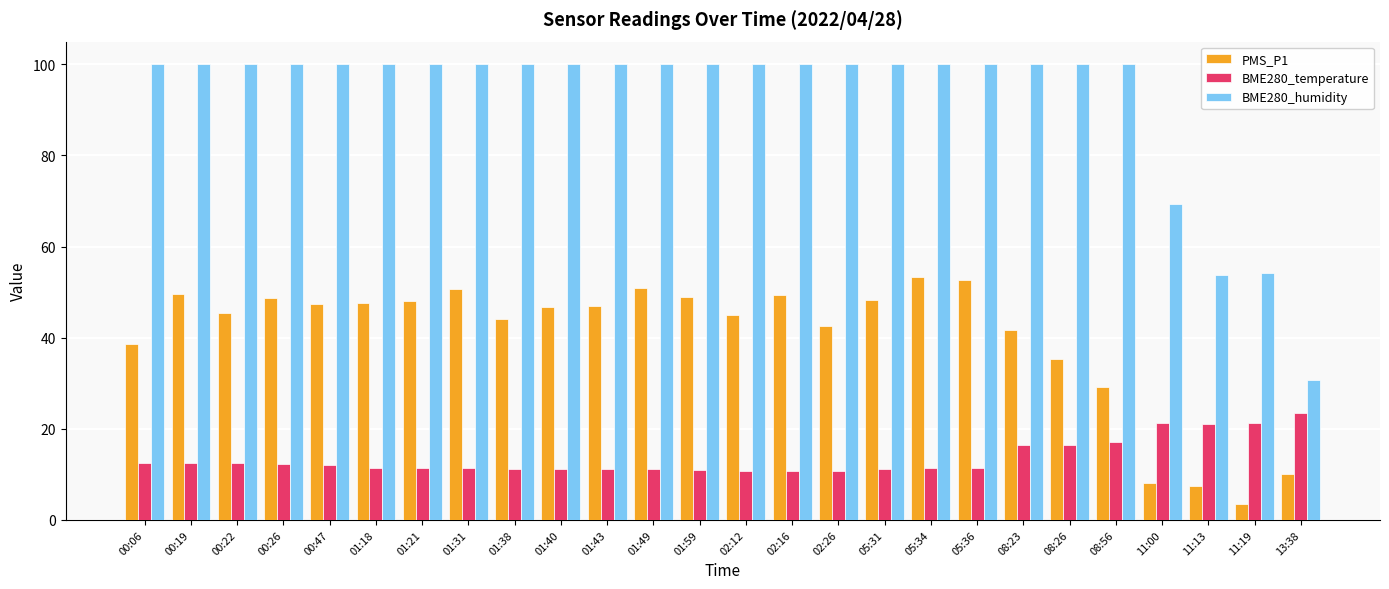

What is the label of the 19th bar from the left?

05:36